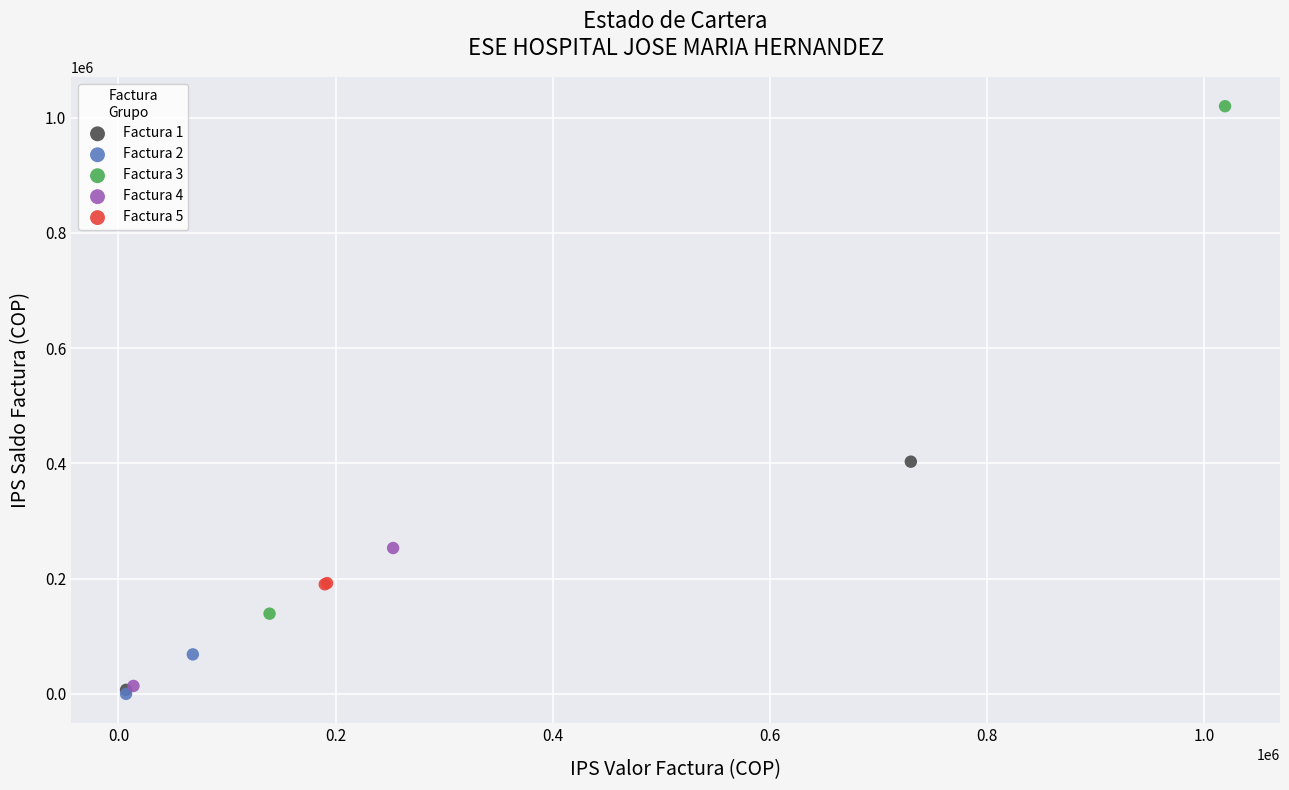

Which series reaches the maximum Y coordinate?

Factura 3